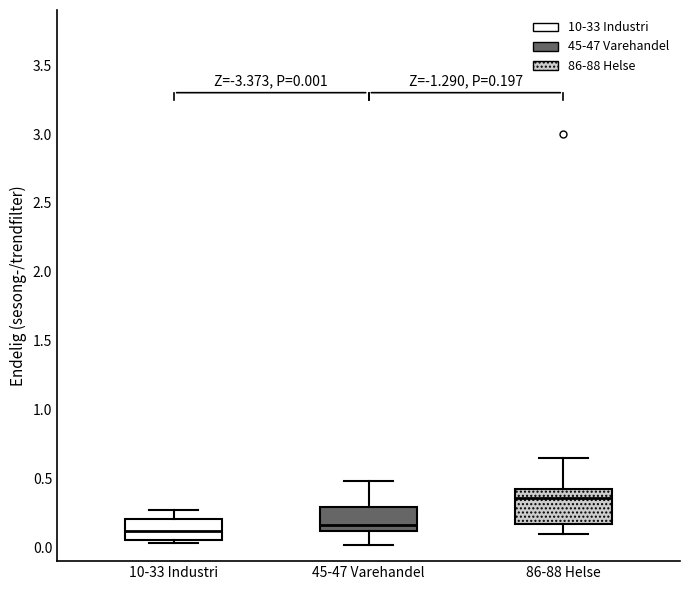

Comparing the boxes themselves (not the whiskers), which one is the tallest?

86-88 Helse